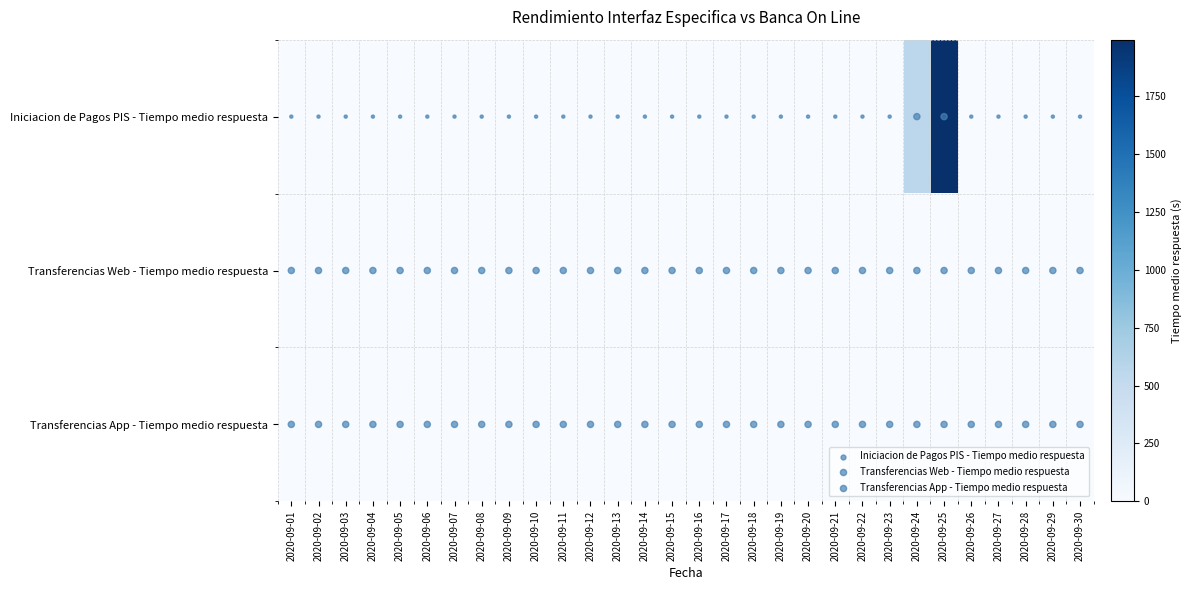

What is the greatest value displayed?

1995.0